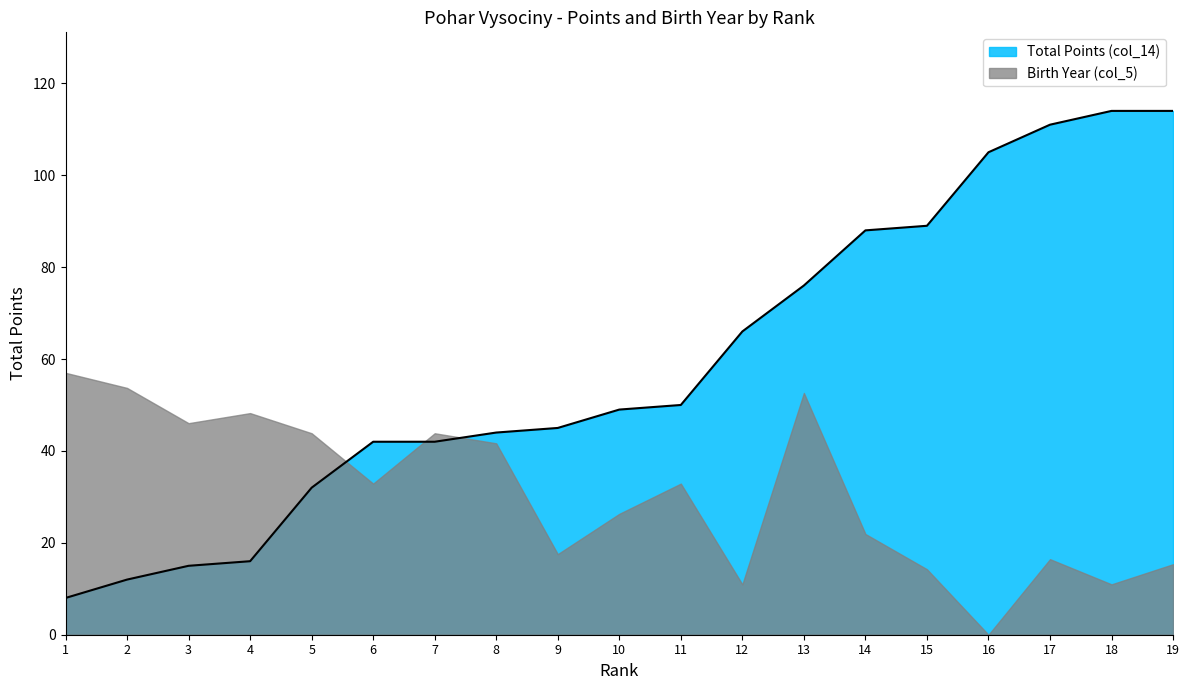

What is the change in value from 4 to 12?

+50